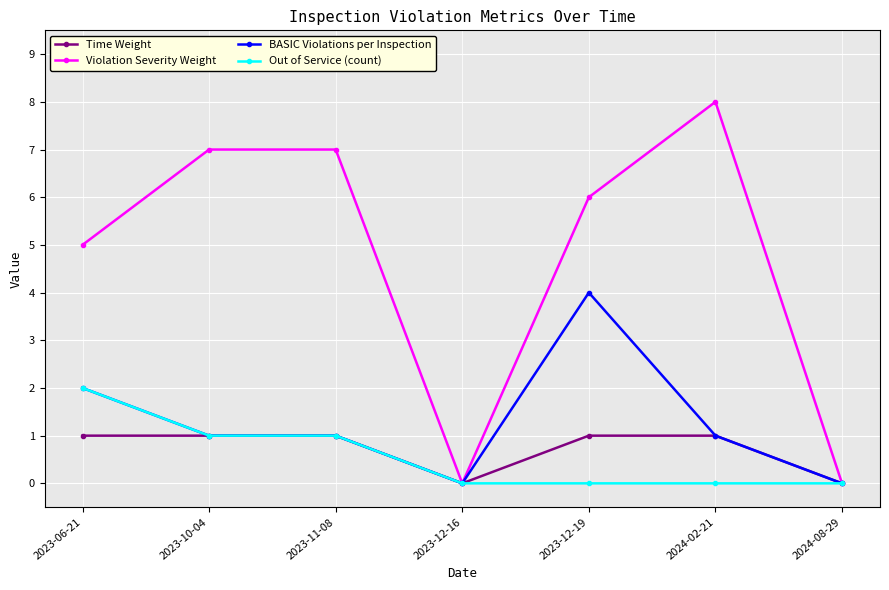

What is the maximum value for Violation Severity Weight?

8